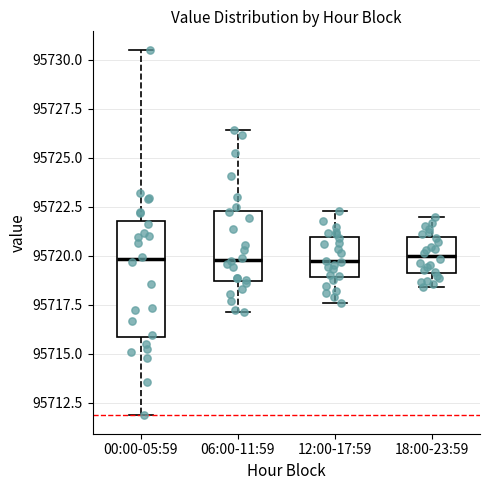

Reading left to right, read every box against the y-axis: the position of its median line, the range the box covers, and the ends of its whiskers. The values are not printed on the chart, so give them approximately, as read against the axis.

00:00-05:59: median 95720.0, box 95716.0 to 95722.0, whiskers 95712.0 to 95730.5
06:00-11:59: median 95720.0, box 95718.5 to 95722.5, whiskers 95717.0 to 95726.5
12:00-17:59: median 95719.5, box 95719.0 to 95721.0, whiskers 95717.5 to 95722.5
18:00-23:59: median 95720.0, box 95719.0 to 95721.0, whiskers 95718.5 to 95722.0